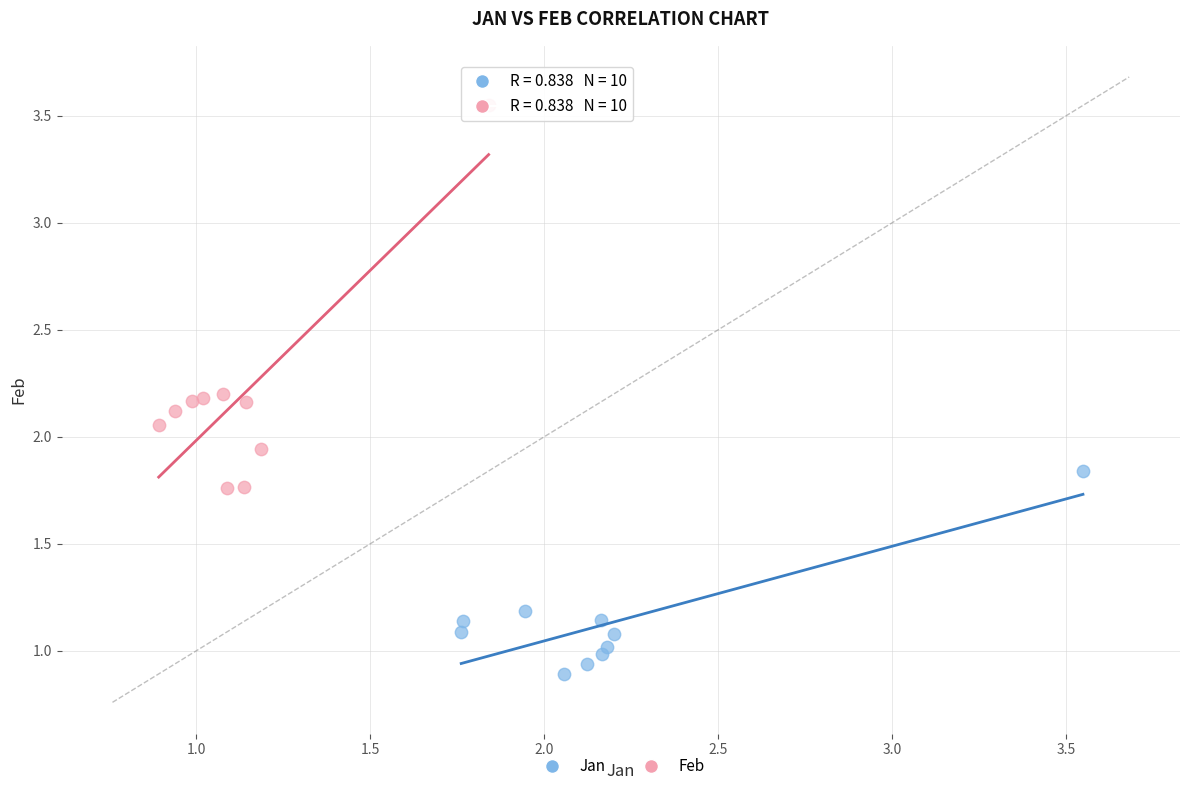

Which series has the largest Y range (max minus min)?

Feb